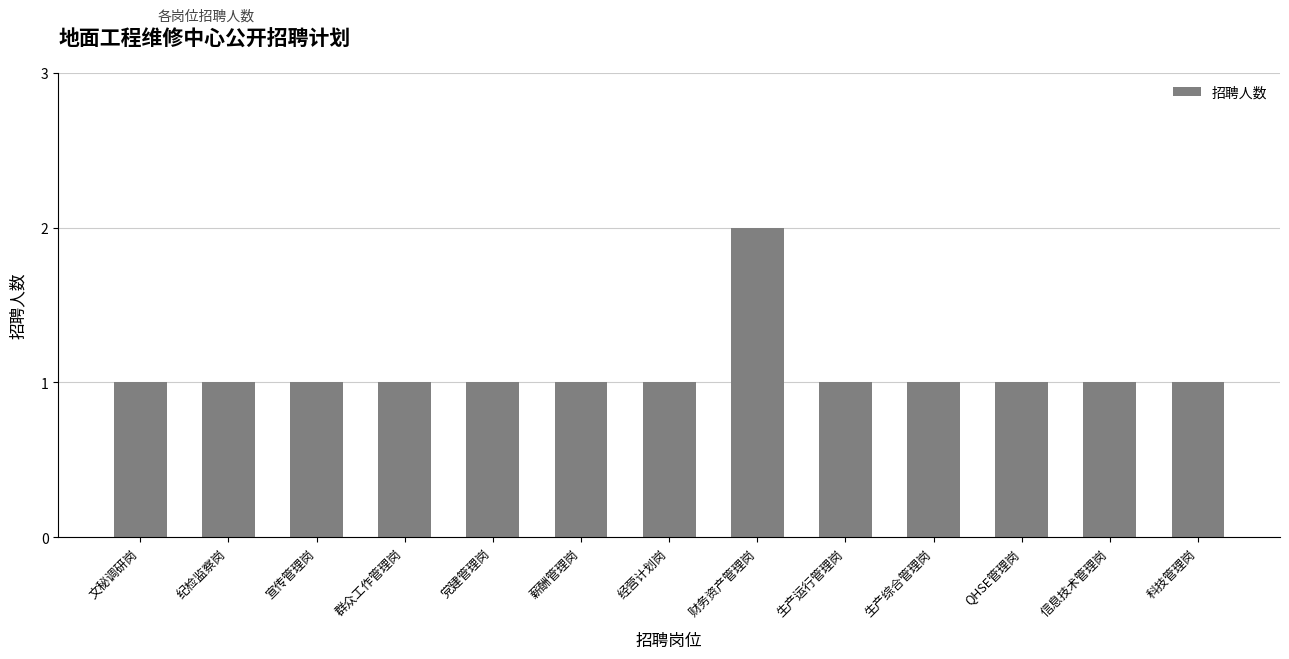

Approximately how many times larger is the value at 宣传管理岗 compared to 信息技术管理岗?

1.0